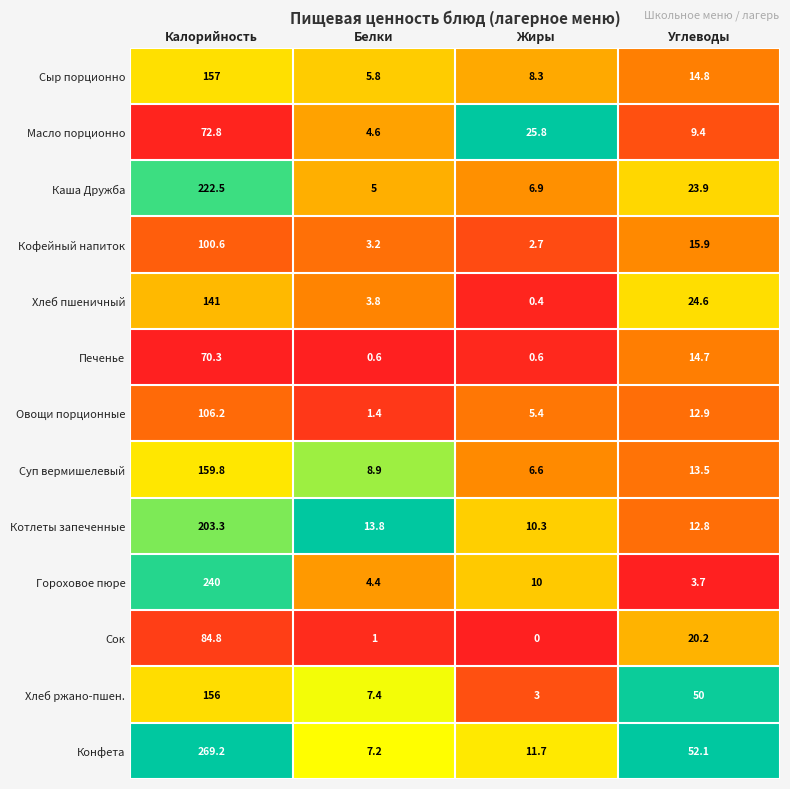

Where does the Конфета series first go above 52?

Калорийность